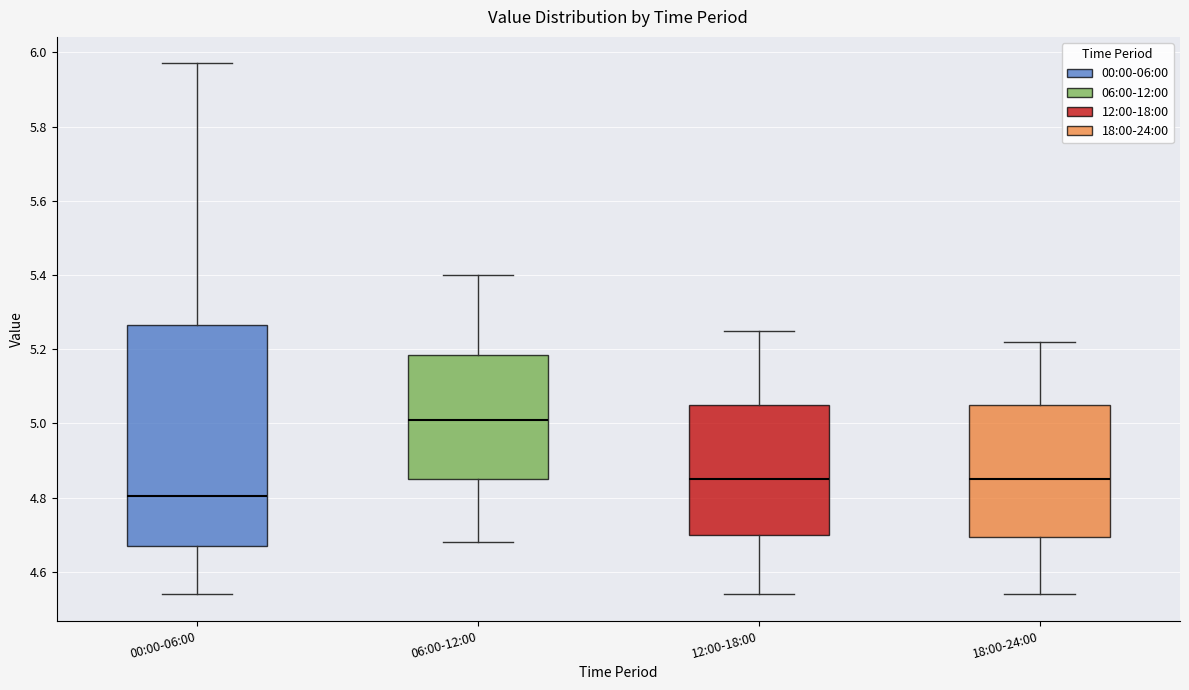

Which box is the tallest, from its lower edge to its upper edge?

00:00-06:00